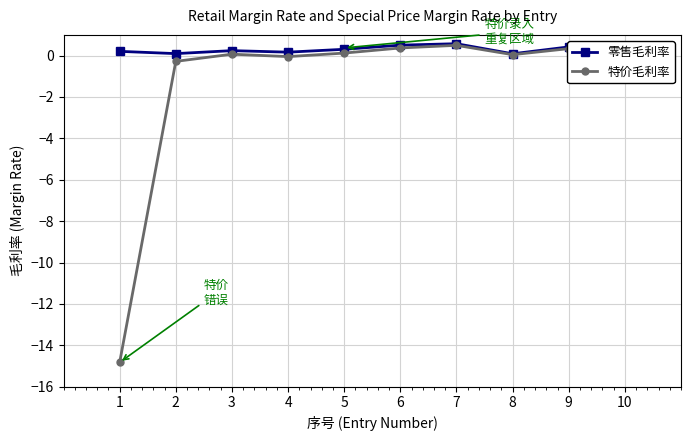

Which series has the widest spread of values?

特价毛利率